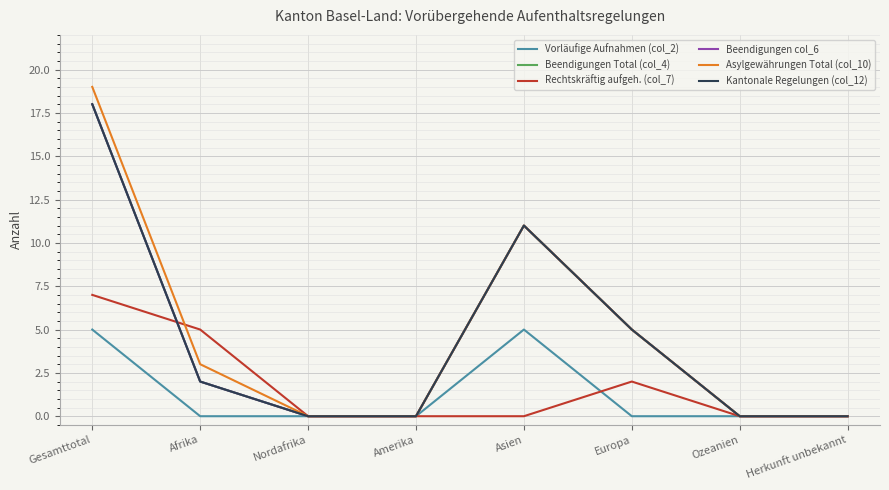

Does the chart have visible grid lines?

Yes